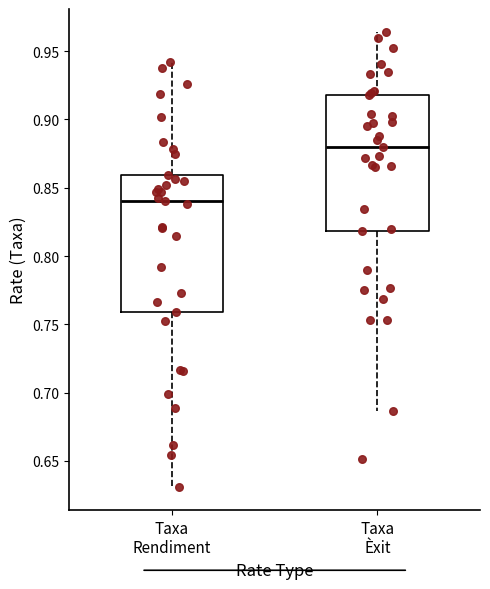

Reading left to right, read every box against the y-axis: the position of its median line, the range the box covers, and the ends of its whiskers. The values are not printed on the chart, so give them approximately, as read against the axis.

Taxa Rendiment: median 0.840, box 0.760 to 0.860, whiskers 0.630 to 0.940
Taxa Èxit: median 0.880, box 0.820 to 0.920, whiskers 0.685 to 0.965